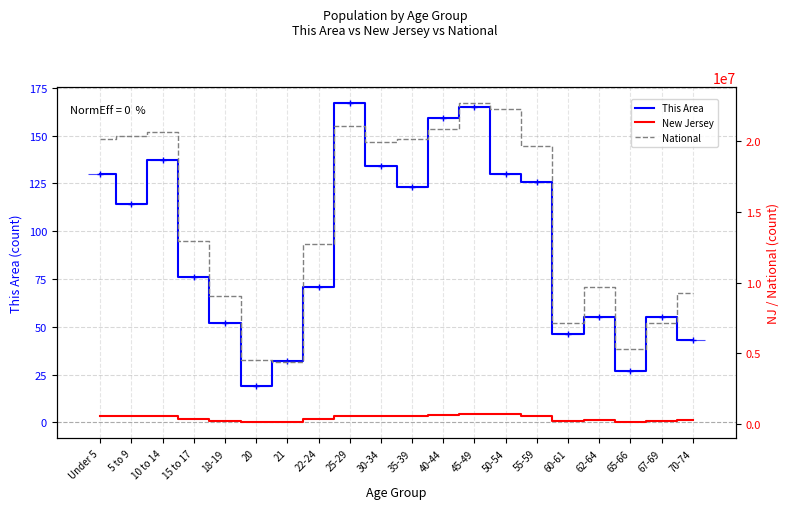

Reading right to left, list all the values displayed in this chart.

This Area: 70-74=43	67-69=55	65-66=27	62-64=55	60-61=46	55-59=126	50-54=130	45-49=165	40-44=159	35-39=123	30-34=134	25-29=167	22-24=71	21=32	20=19	18-19=52	15 to 17=76	10 to 14=137	5 to 9=114	Under 5=130
New Jersey: 70-74=260462	67-69=201944	65-66=149028	62-64=279458	60-61=201084	55-59=565623	50-54=674680	45-49=704516	40-44=649918	35-39=588379	30-34=556662	25-29=553139	22-24=326259	21=106219	20=108760	18-19=225990	15 to 17=372109	10 to 14=587335	5 to 9=564750	Under 5=541020
National: 70-74=9278166	67-69=7115361	65-66=5319902	62-64=9704197	60-61=7113727	55-59=19664805	50-54=22298125	45-49=22708591	40-44=20890964	35-39=20179642	30-34=19962099	25-29=21101849	22-24=12712576	21=4354294	20=4519129	18-19=9086089	15 to 17=12954254	10 to 14=20677194	5 to 9=20348657	Under 5=20201362